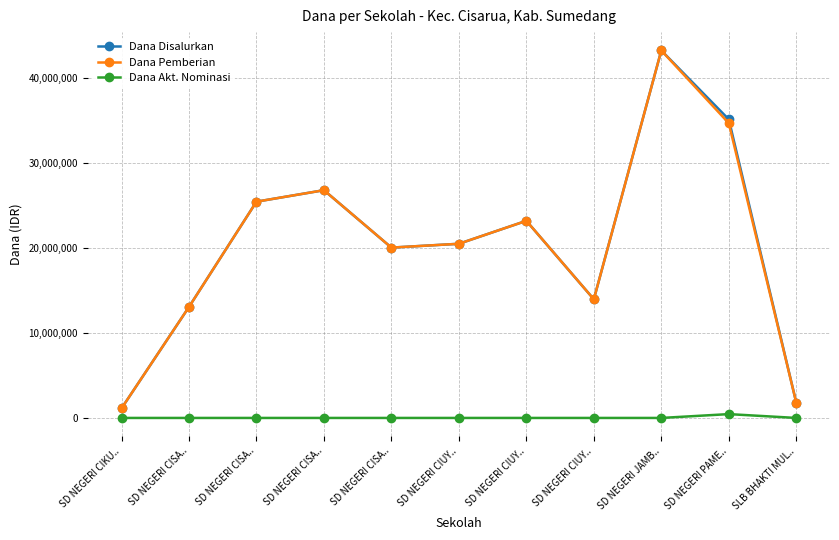

True or false: Dana Disalurkan and Dana Pemberian intersect in this chart.

False